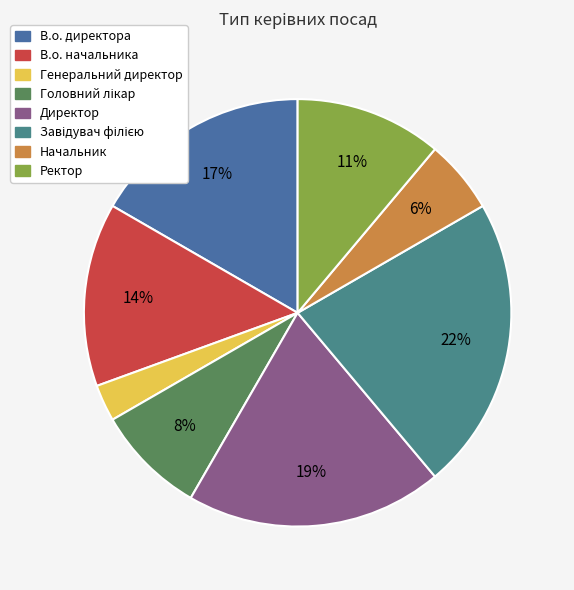

What is the smallest slice in the pie chart?

Генеральний директор